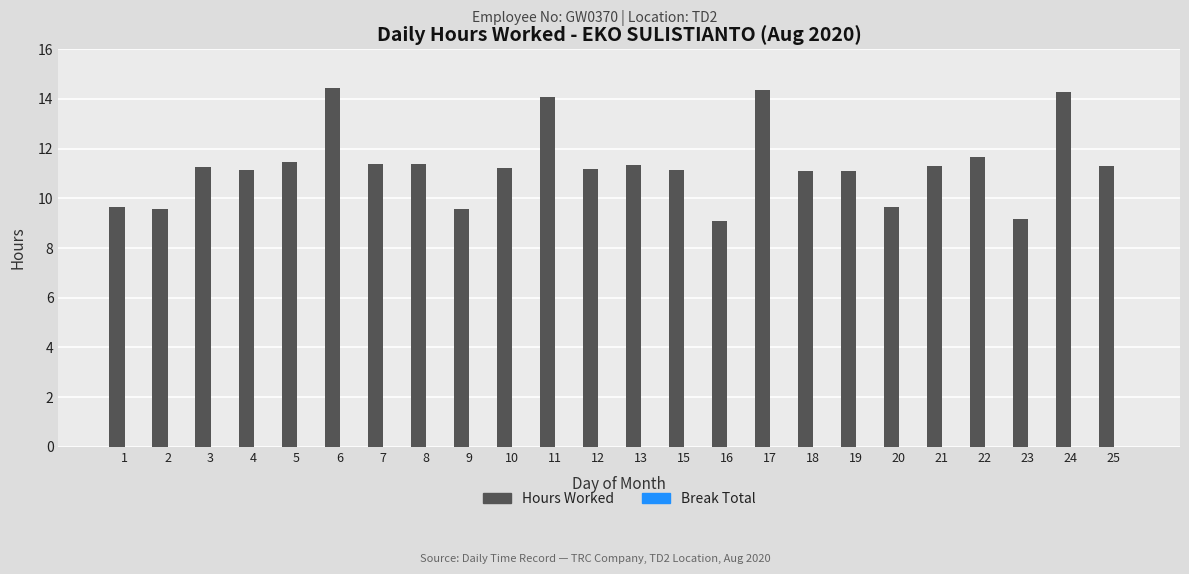

What is the ratio of the value at 21 to the value at 19?

1.0